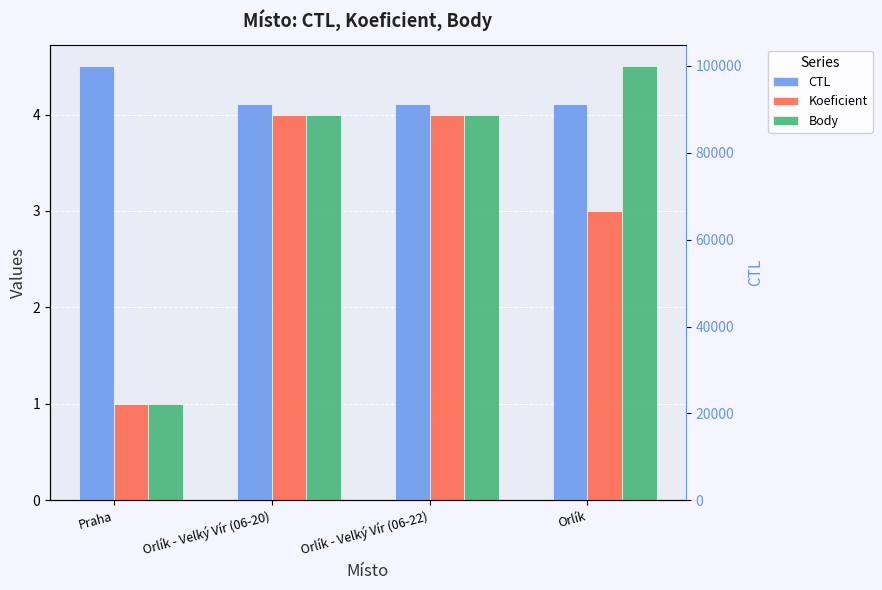

What is the sum of all Koeficient values?

12.0